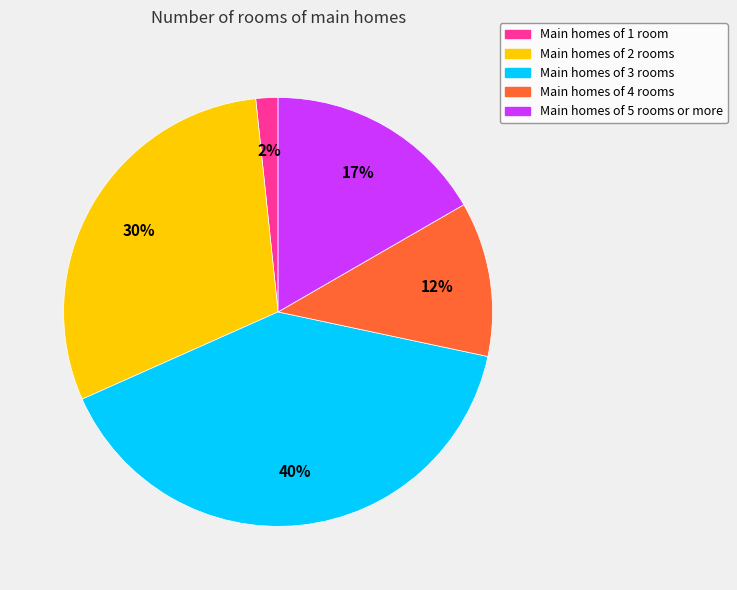

To the nearest percent, what is the average slice percentage?

20%